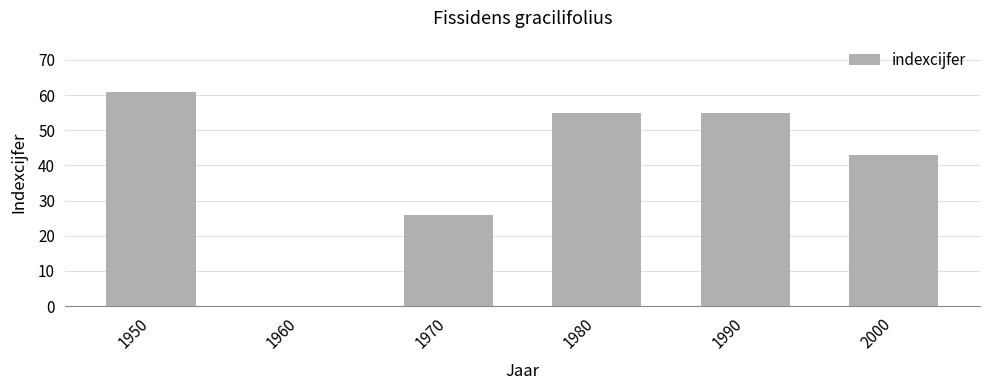

The chart shows a value of 61 at 1950. True or false?

True